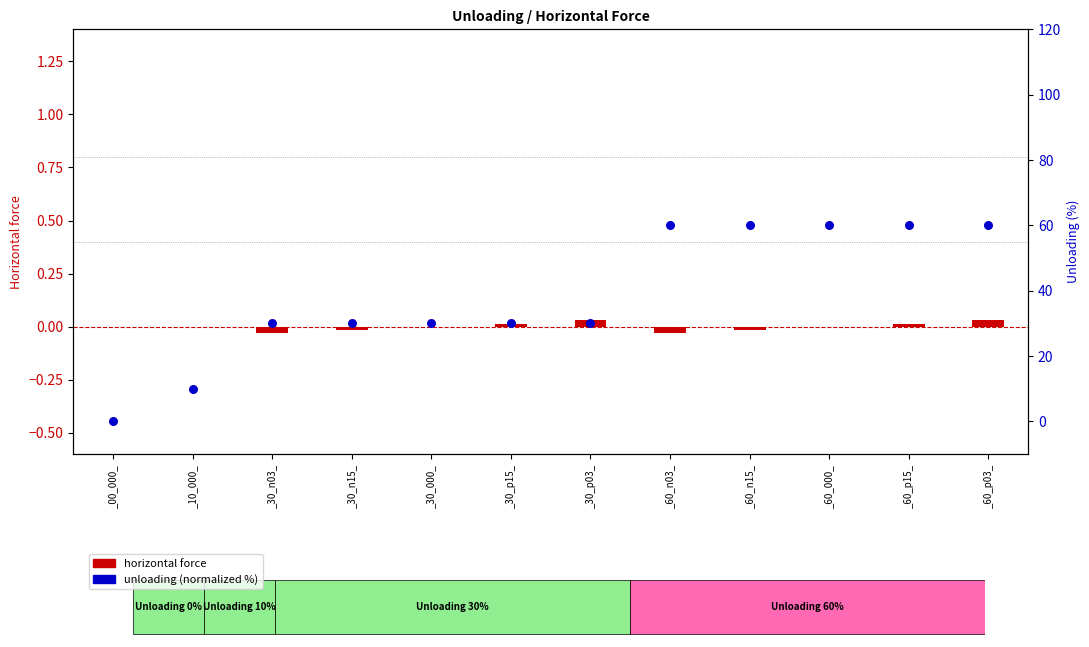

At which category is the sum across all series the highest?

_60_p03_